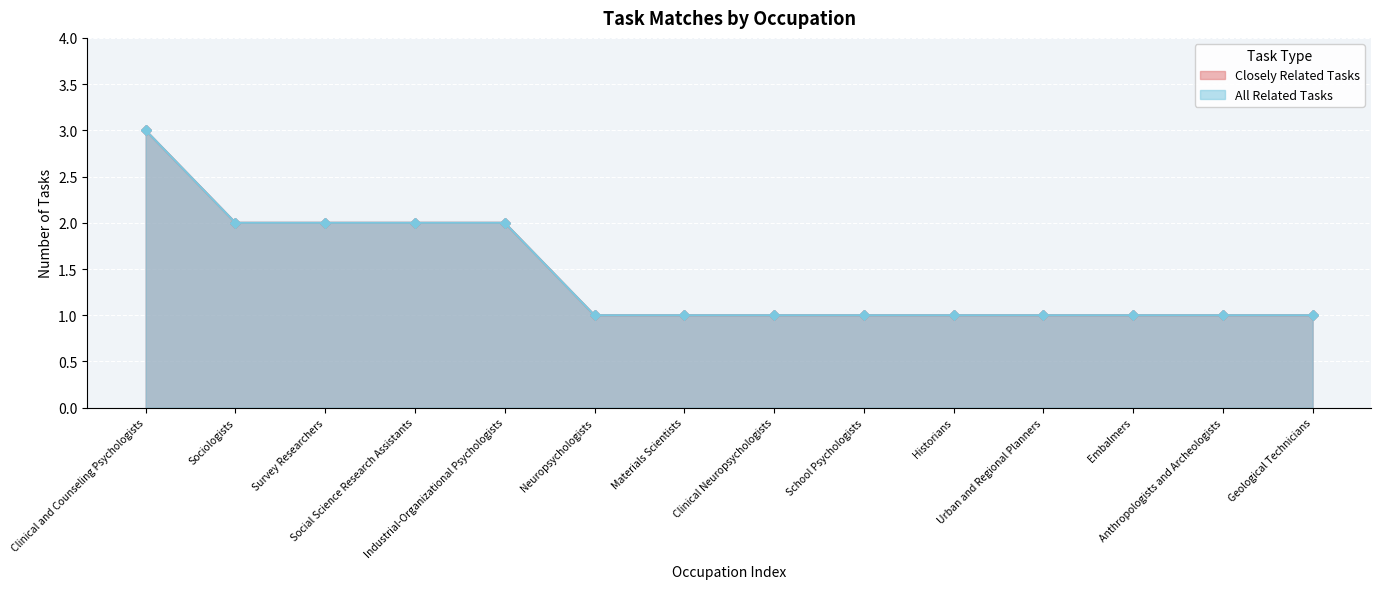

Which has a higher value, Geological Technicians or Urban and Regional Planners?

Geological Technicians